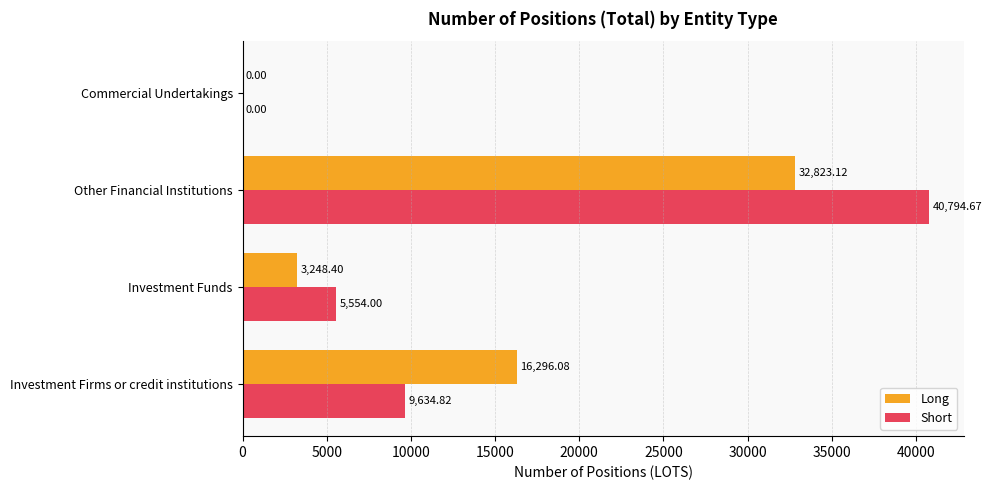

At which label does Short reach its peak?

Other Financial Institutions